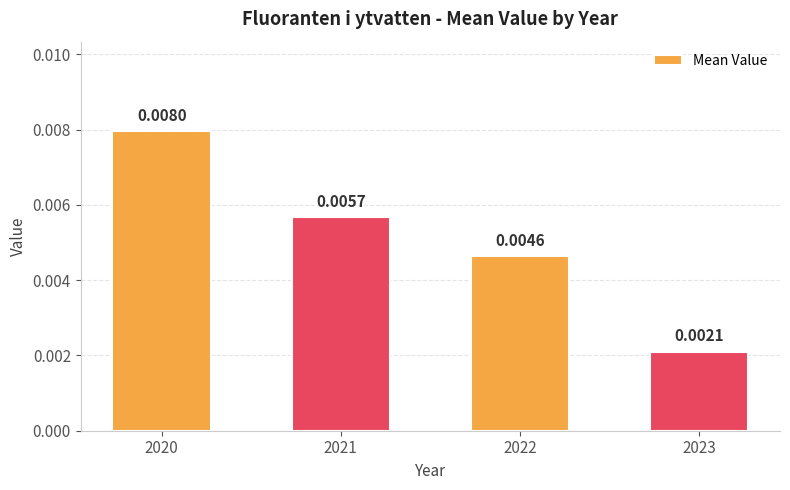

Rank the categories by value from lowest to highest.

2023, 2022, 2021, 2020